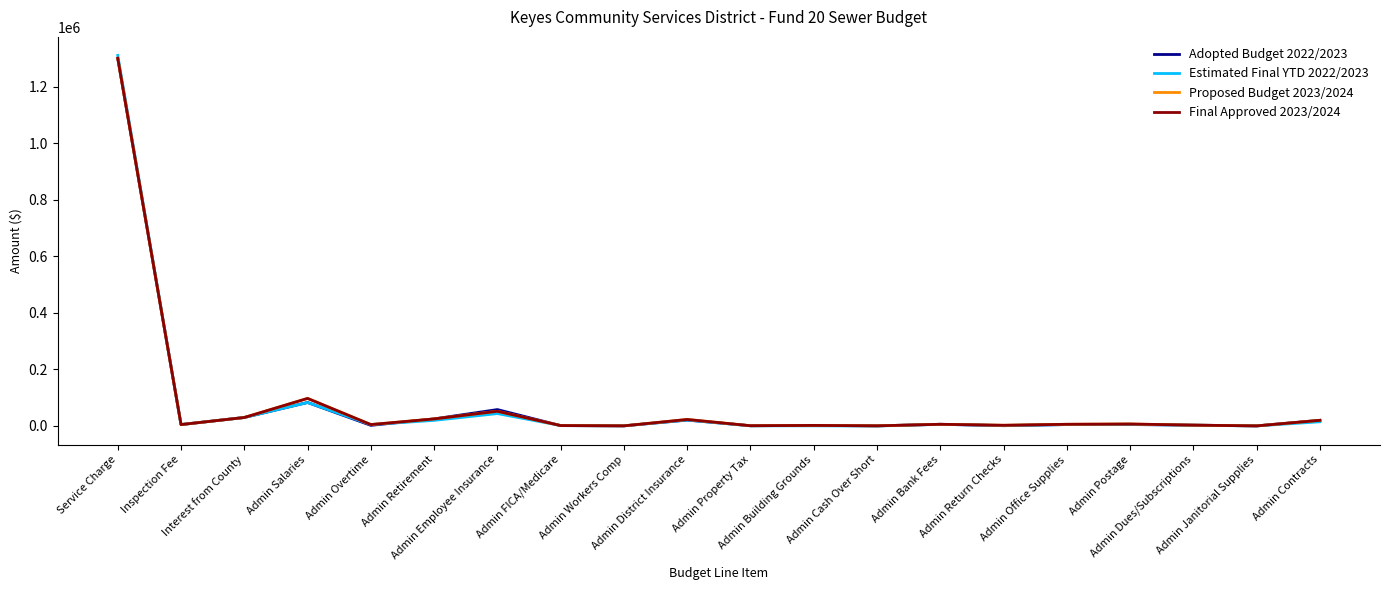

What is the difference between the Estimated Final YTD 2022/2023 values at Admin Contracts and Admin Overtime?

9858